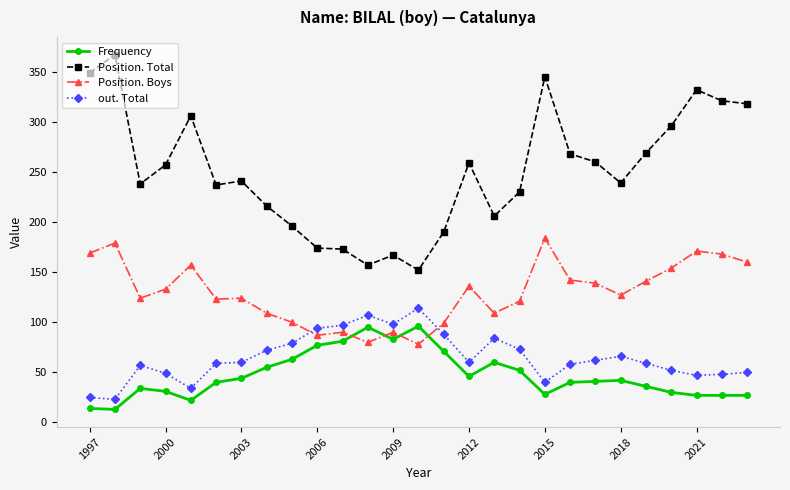

How many series are shown in this chart?

4